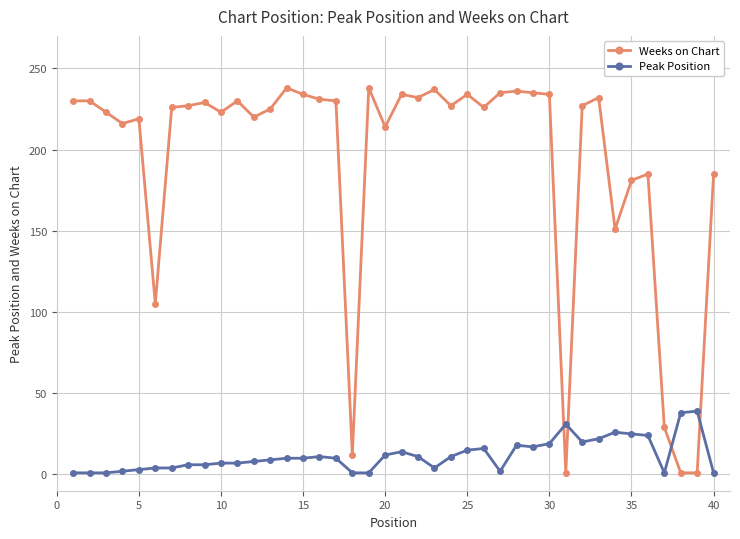

List the series in order of their overall mean, highest first.

Weeks on Chart, Peak Position